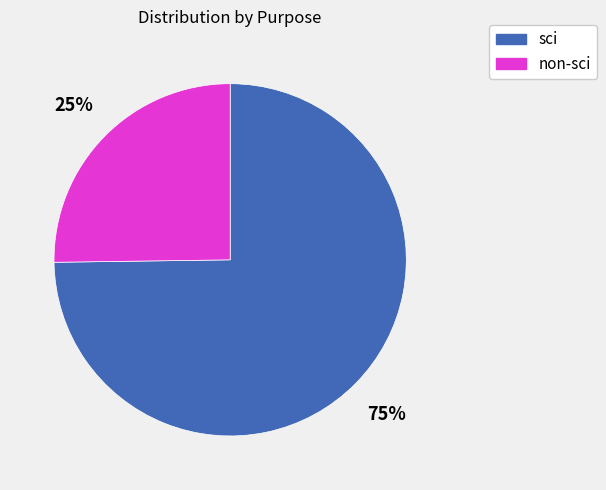

Is there a majority slice in this chart?

Yes